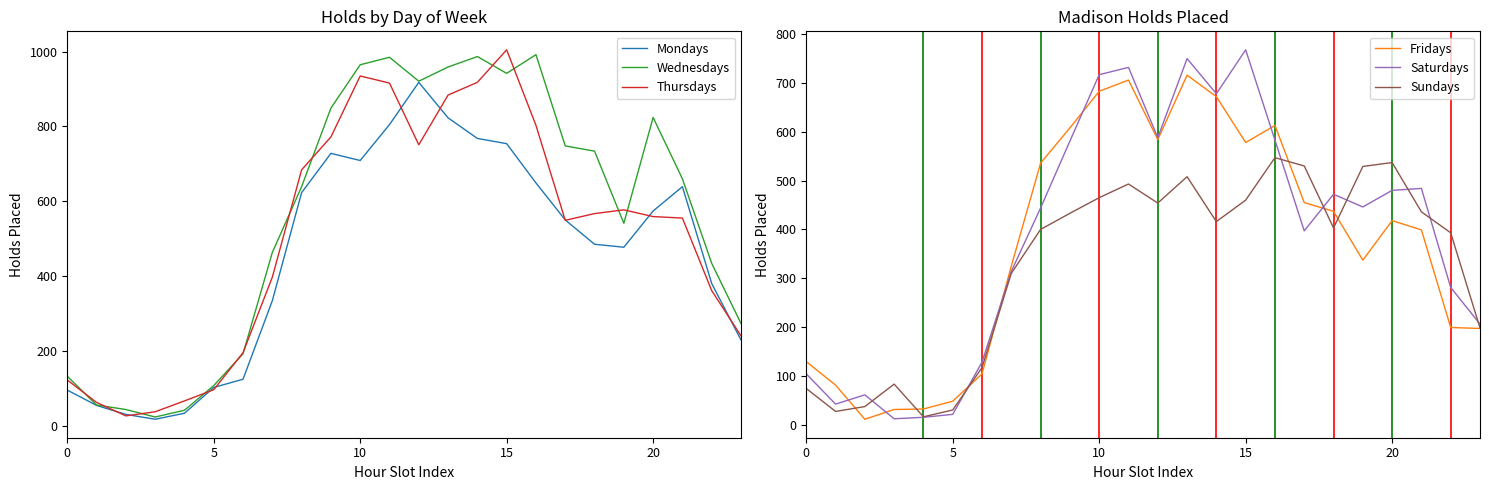

What is the difference between the Wednesdays values at 19 and 13?

418